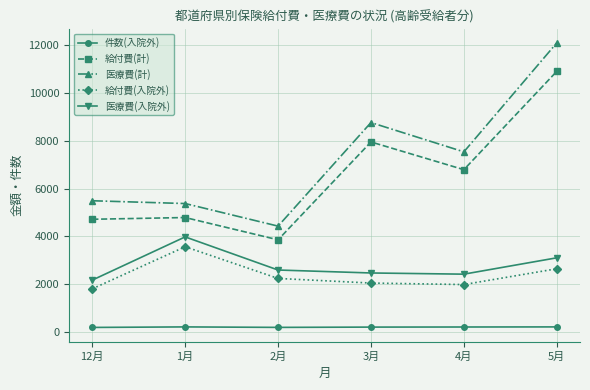

At which category is the sum across all series the highest?

5月